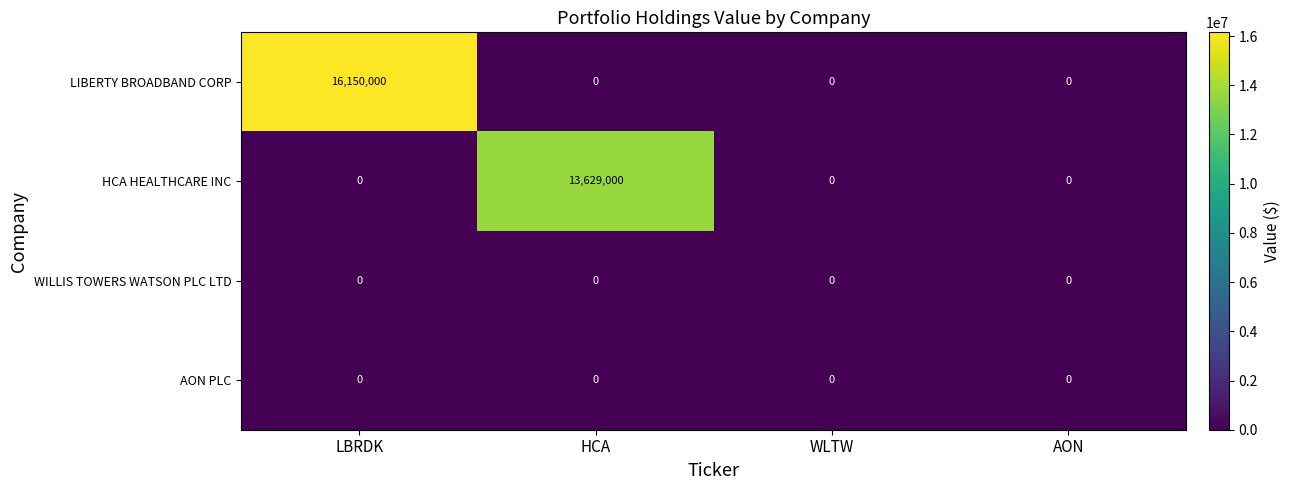

Which series has the largest total across all categories?

LIBERTY BROADBAND CORP